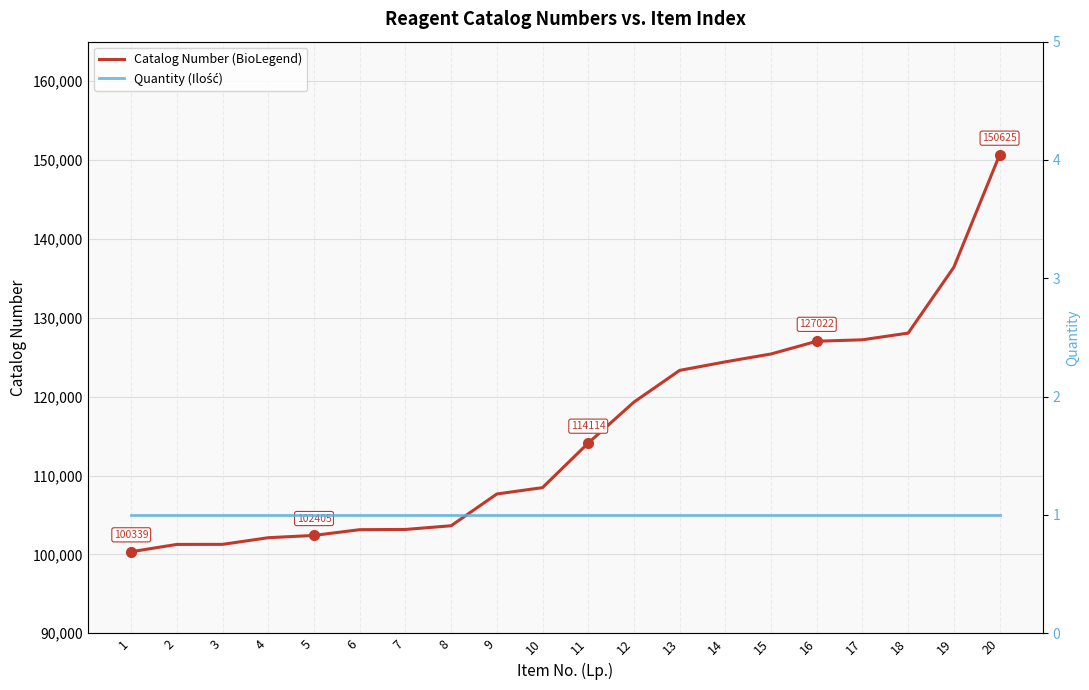

True or false: Catalog Number (BioLegend) and Quantity (Ilość) cross at least once.

False